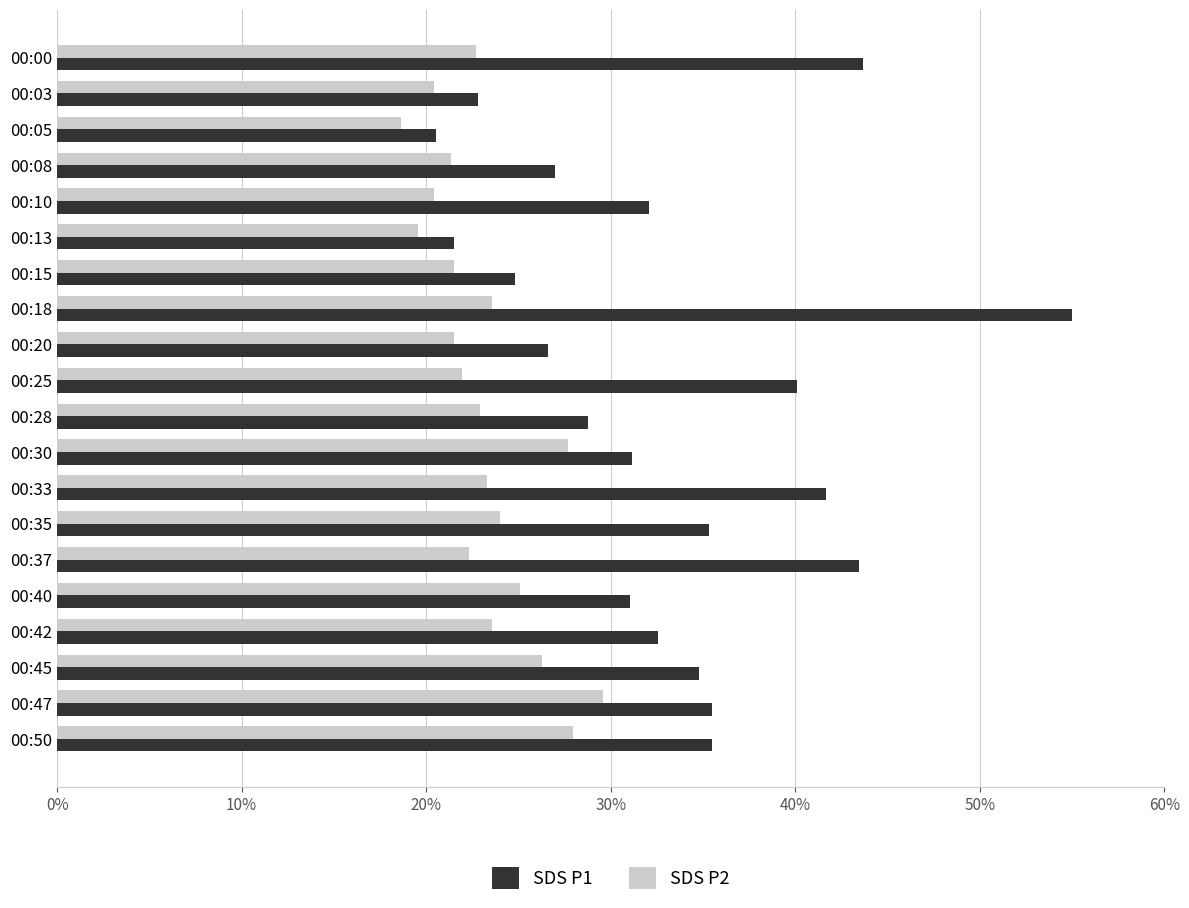

What is the minimum value for SDS P2?

18.6